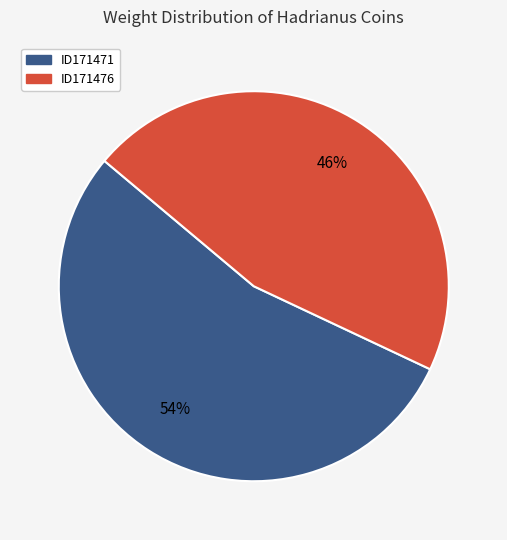

Approximately how many times larger is the value at ID171471 compared to ID171476?

1.2